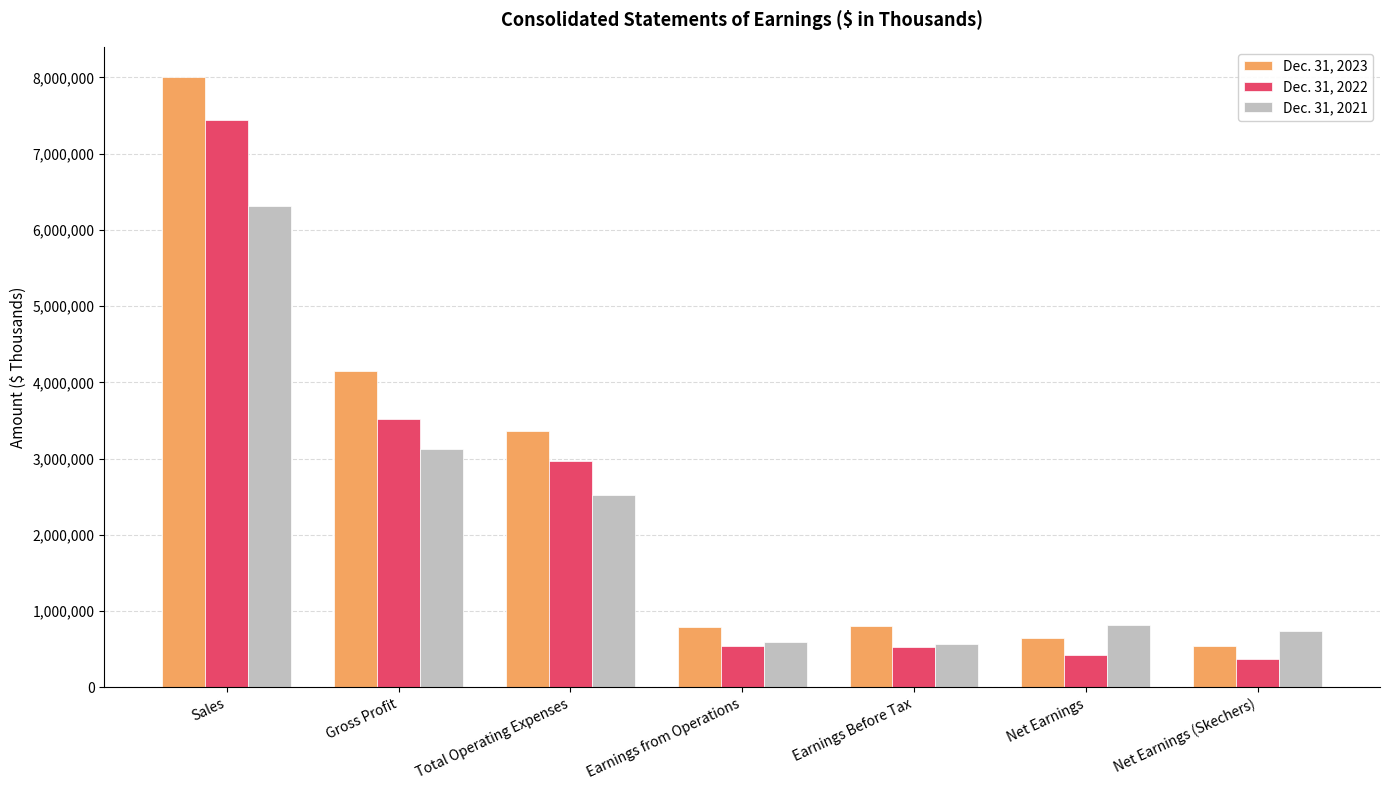

What is the highest value of the Dec. 31, 2023 series?

8000342